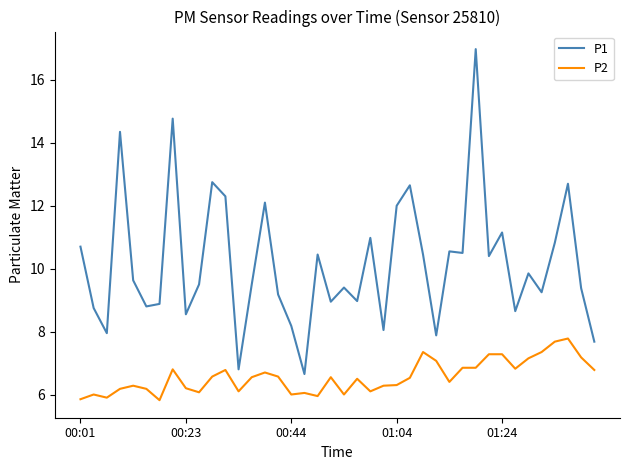

What is the difference between the maximum and minimum values in the P2 series?

2.0